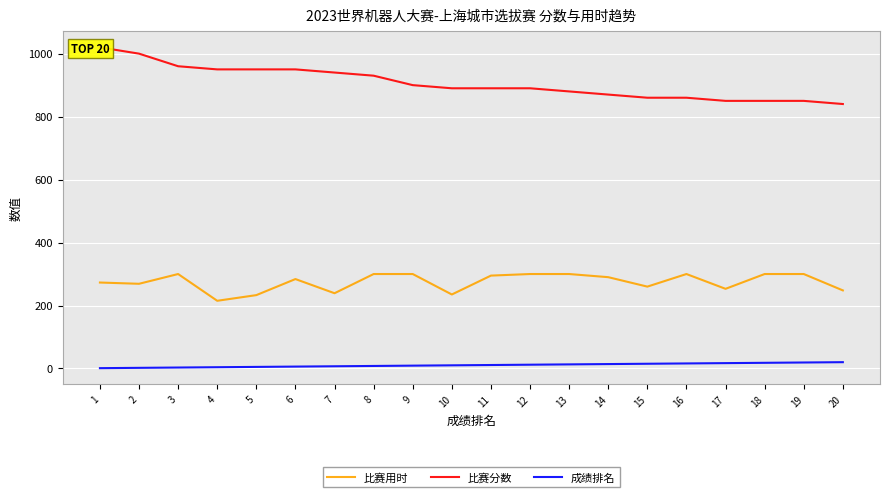

At which label is 成绩排名 closest to 10?

10